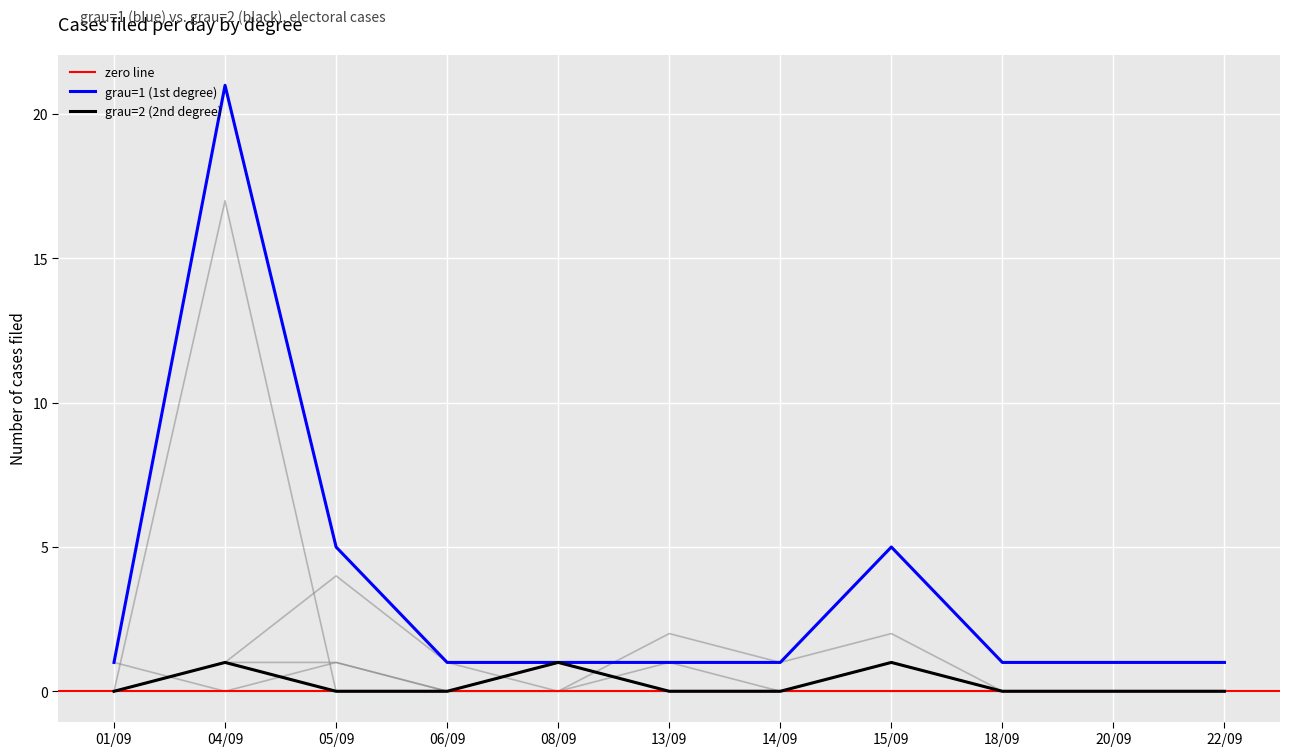

True or false: grau=2 (2nd degree) and grau=1 (1st degree) cross at least once.

False